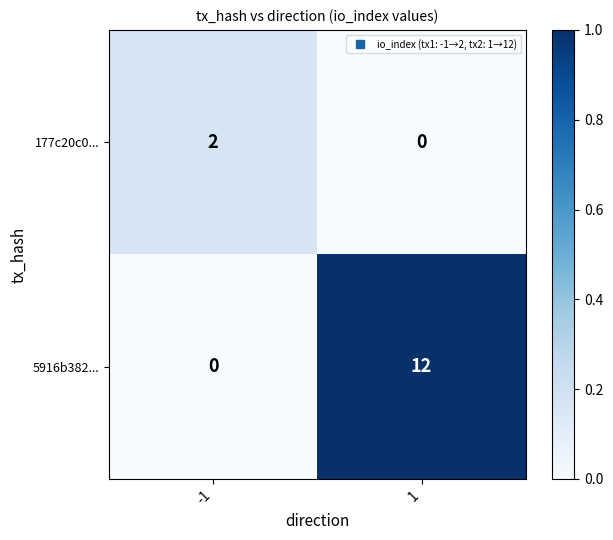

True or false: 177c20c0... has a value of 2 at -1.

True